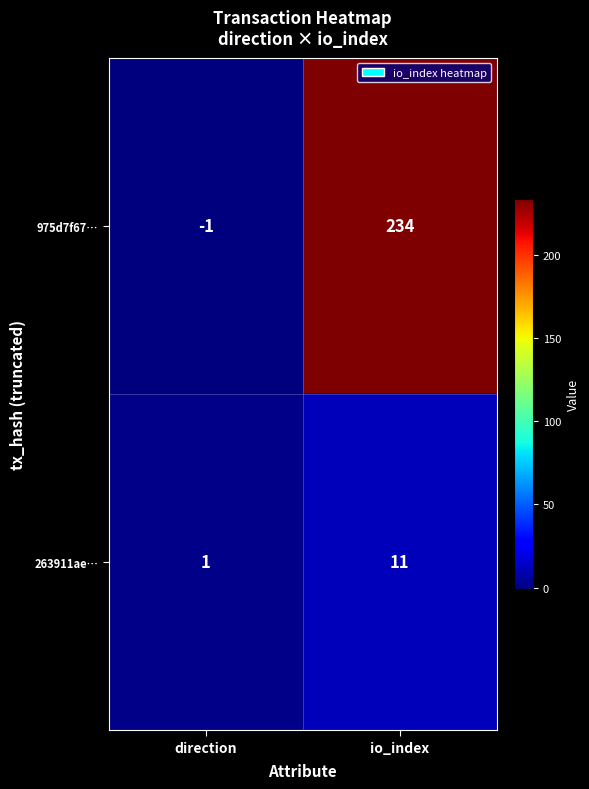

What is the difference between the 263911ae… values at io_index and direction?

10